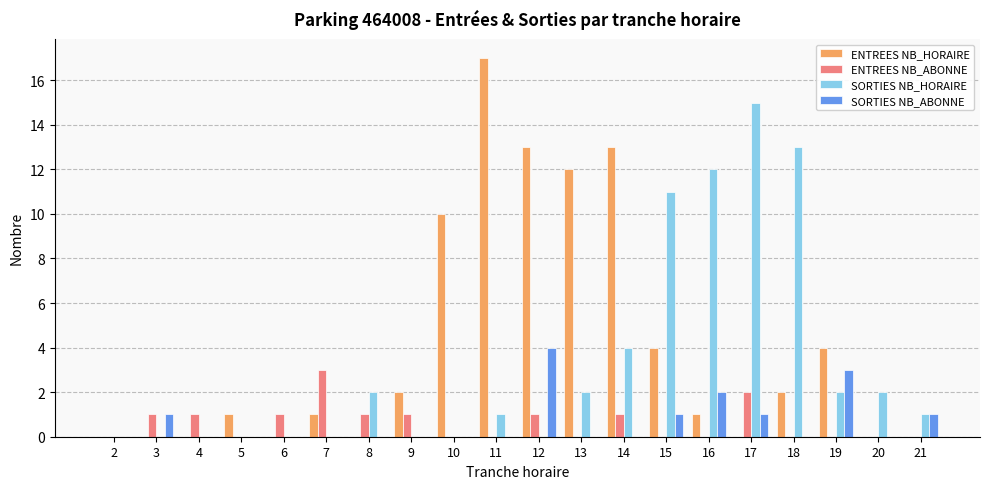

Which series changed the most between 4 and 10?

ENTREES NB_HORAIRE